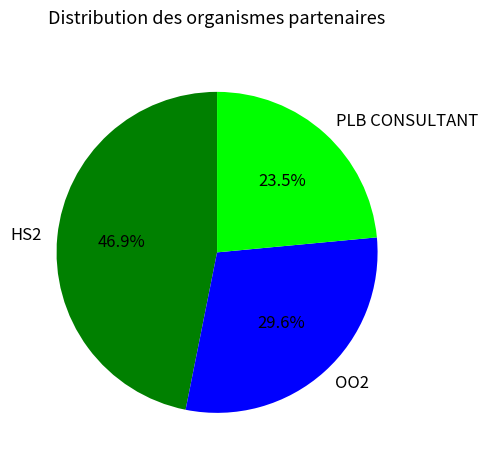

How many segments does this pie chart have?

3